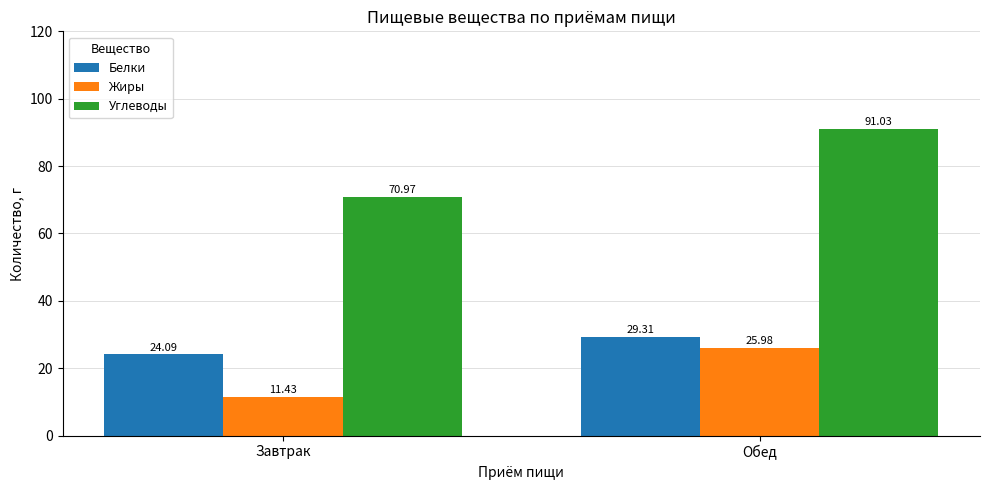

What is the total value across all series at Обед?

146.3